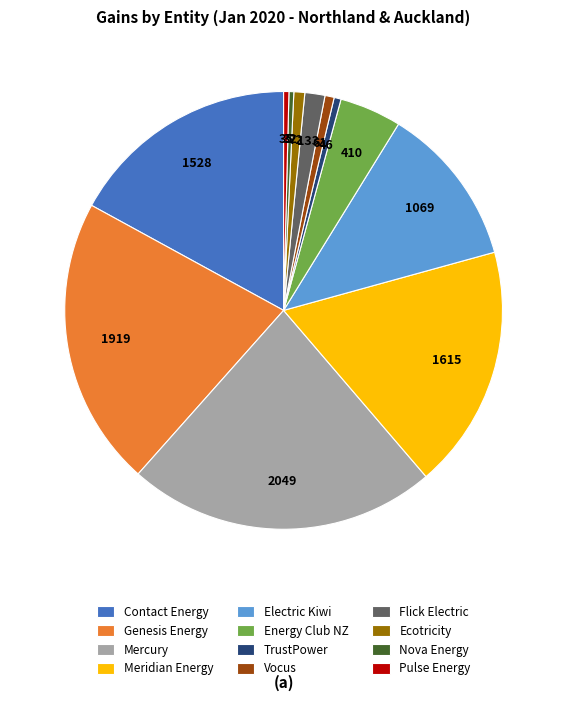

Combined, do Vocus and TrustPower account for over 50%?

No